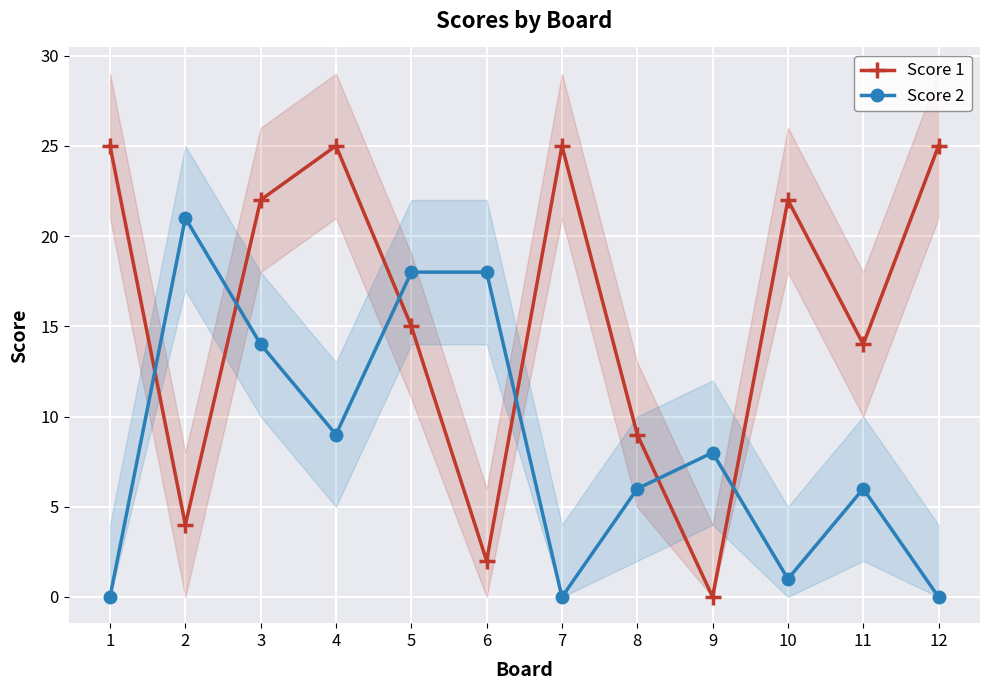

Is this an area chart (filled region under the line)?

No